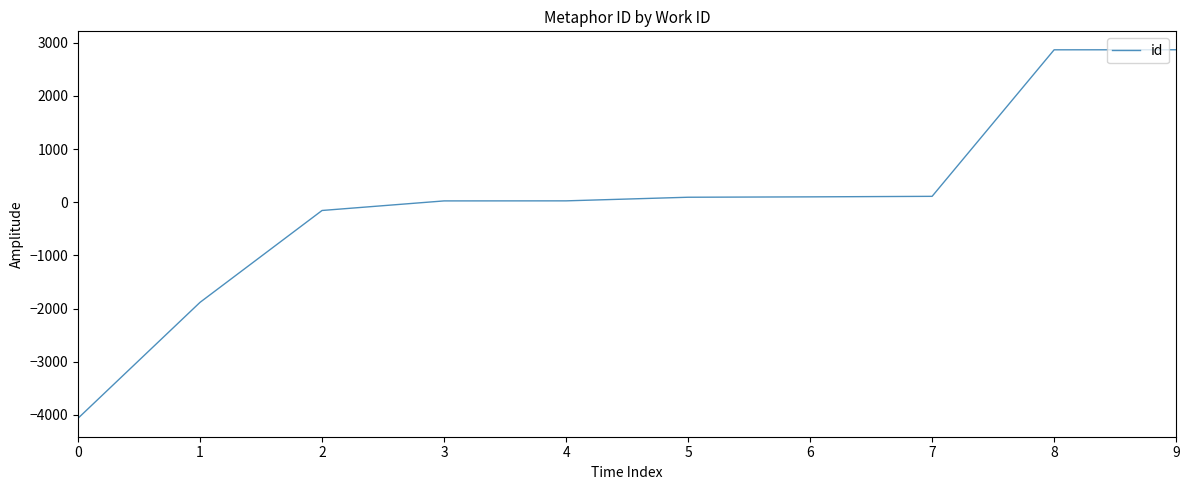

What is the maximum value shown in the chart?

2869